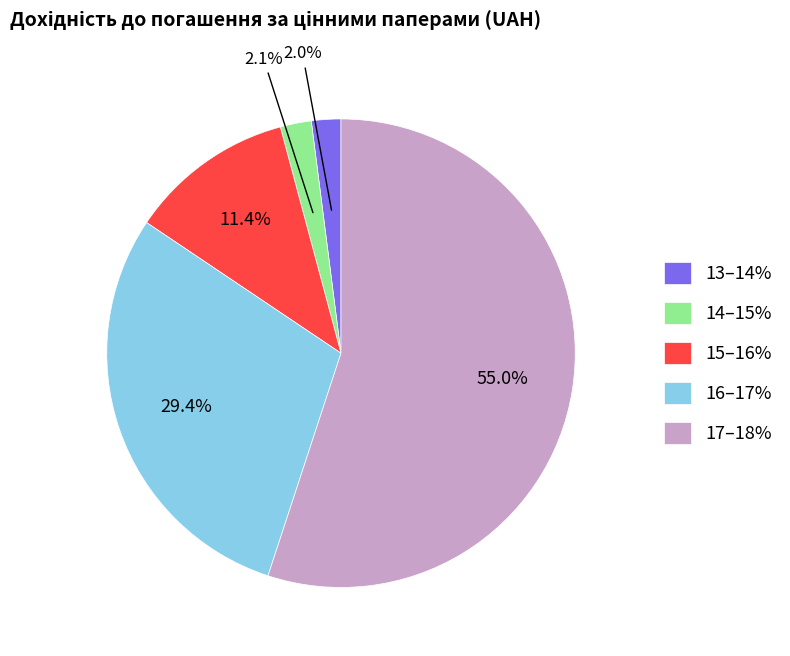

Is the sum of 16–17% and 15–16% greater than half?

No